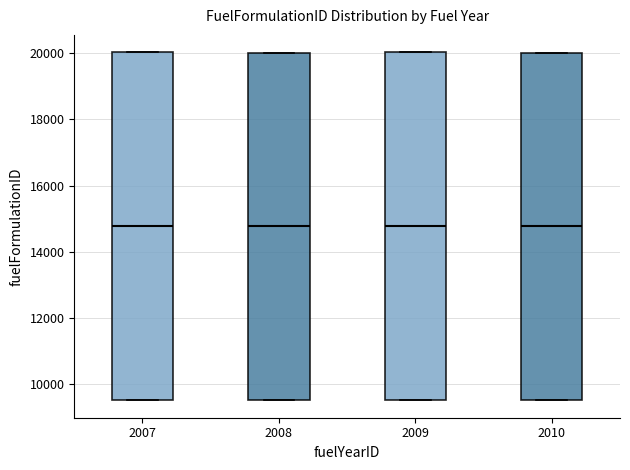

Reading left to right, transcribe this box plot: for each box, give where its median line is, the range the box spans, and where its two whiskers end, as read against the y-axis. The values are not printed on the chart, so give them approximately, as read against the axis.

2007: median 14800, box 9600 to 20000, whiskers 9600 to 20000
2008: median 14800, box 9600 to 20000, whiskers 9600 to 20000
2009: median 14800, box 9600 to 20000, whiskers 9600 to 20000
2010: median 14800, box 9600 to 20000, whiskers 9600 to 20000